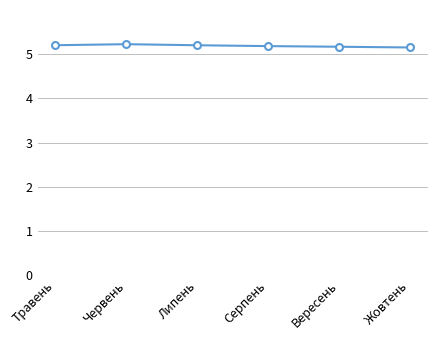

What is the ratio of the value at Вересень to the value at Травень?

1.0